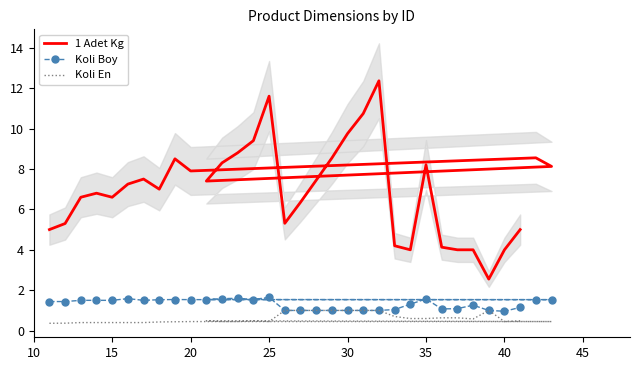

True or false: Koli Boy and Koli En intersect in this chart.

False